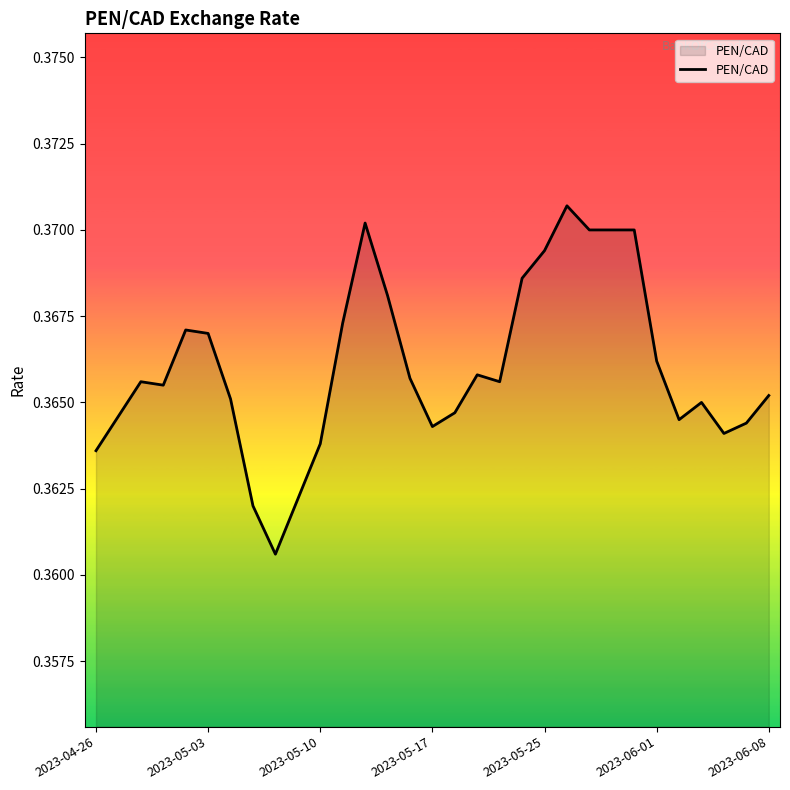

Rank the categories by value from lowest to highest.

8, 7, 9, 2023-04-26, 10, 28, 15, 29, 26, 2023-05-03, 16, 27, 2023-06-08, 30, 2023-05-17, 2023-05-10, 18, 14, 17, 25, 2023-06-01, 2023-05-25, 11, 13, 19, 20, 22, 23, 24, 12, 21